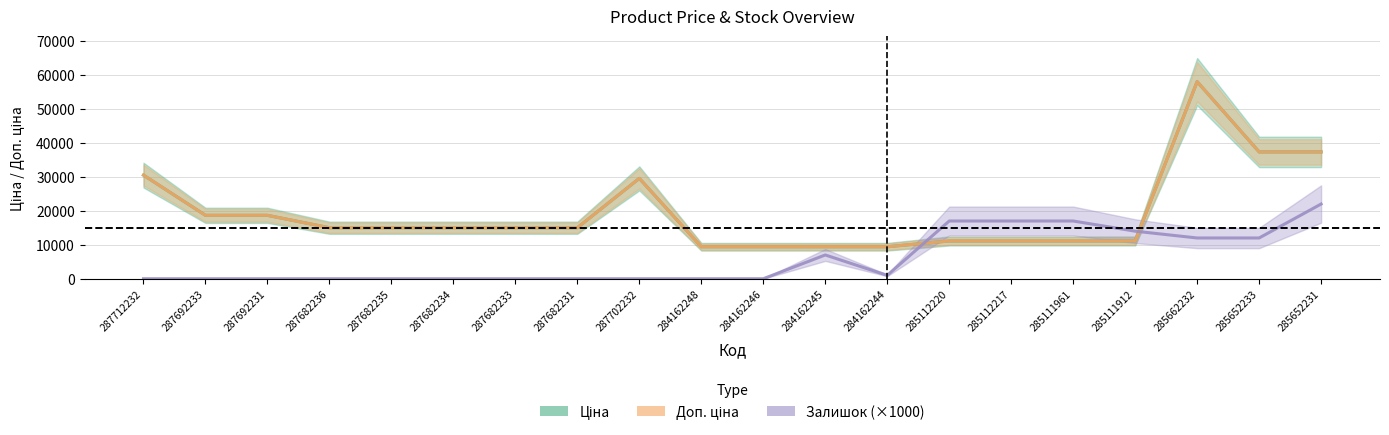

Count the number of data series in this chart.

3